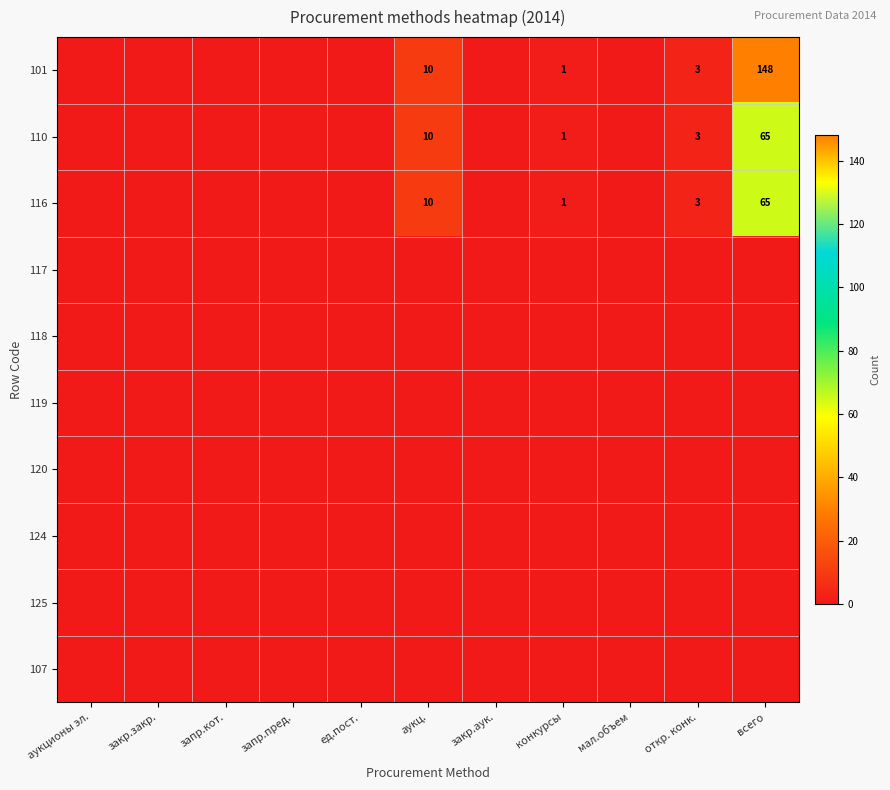

The 101 series shows 3 at откр. конк.. True or false?

True